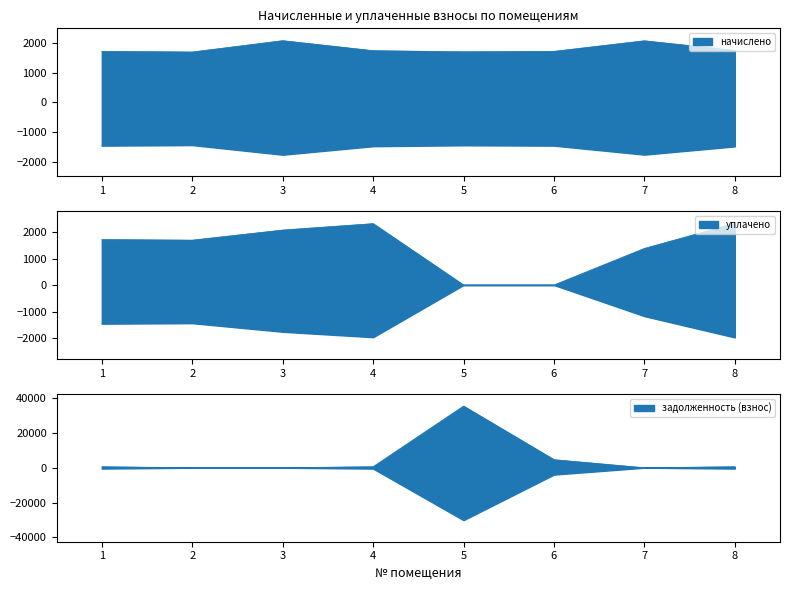

The value of уплачено at 1 is 1715.7. True or false?

True